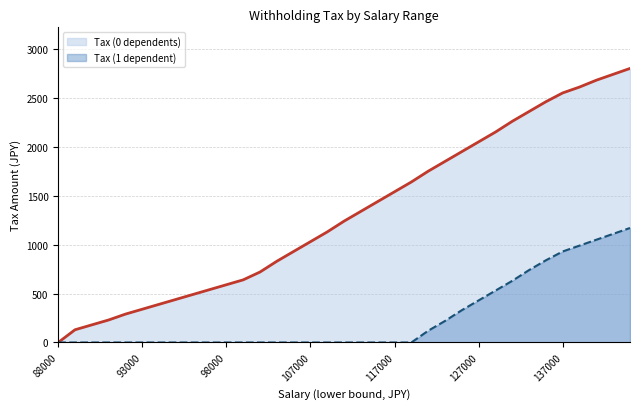

What is the value of the Tax (0 dependents) point at the 20th from the left?

1440